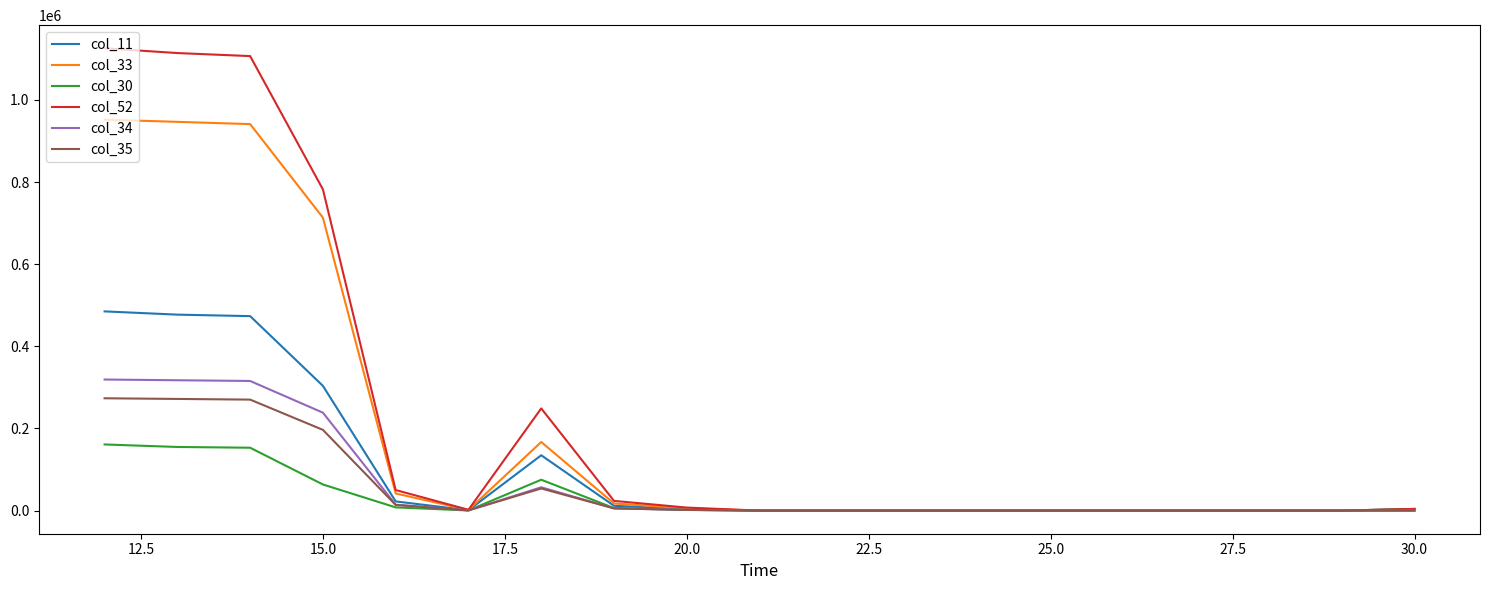

Which series has the widest spread of values?

col_52